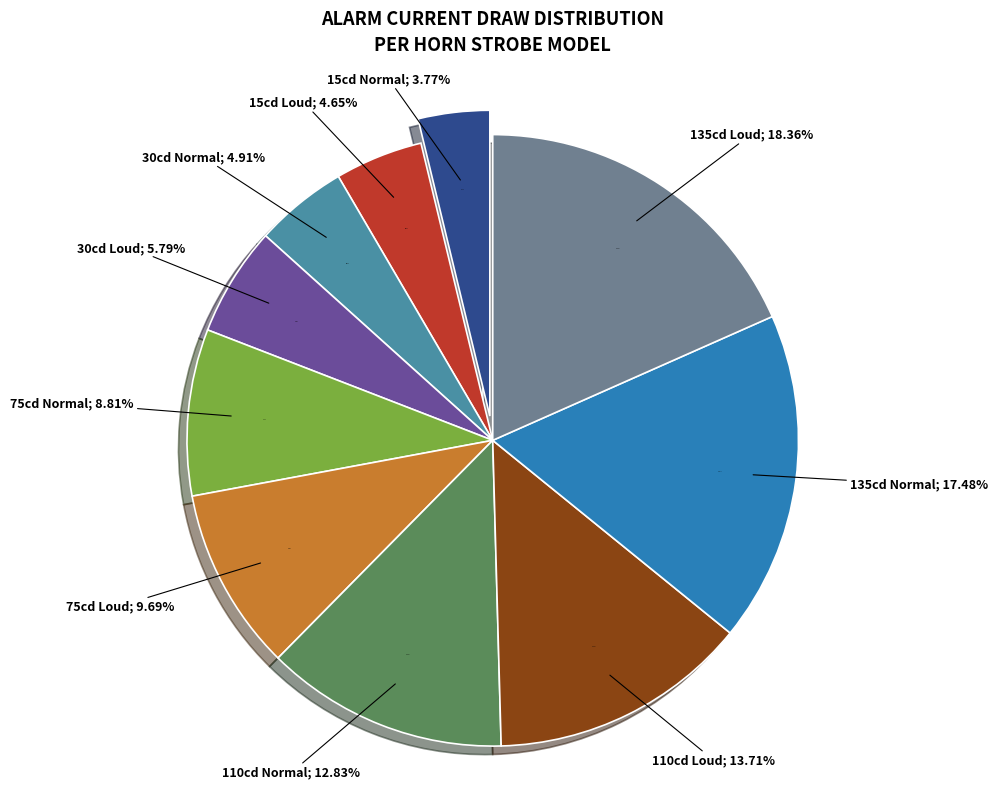

How many segments does this pie chart have?

10